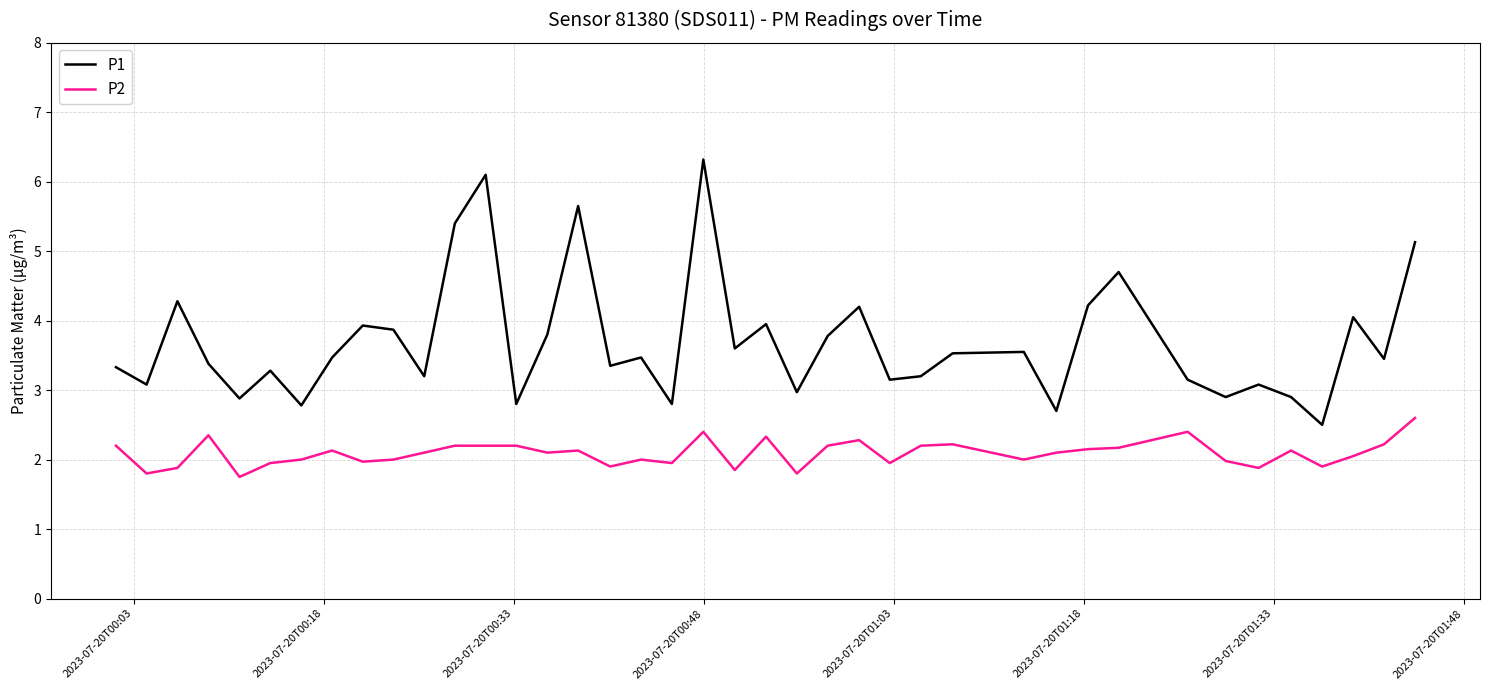

Which series has the largest total across all categories?

P1